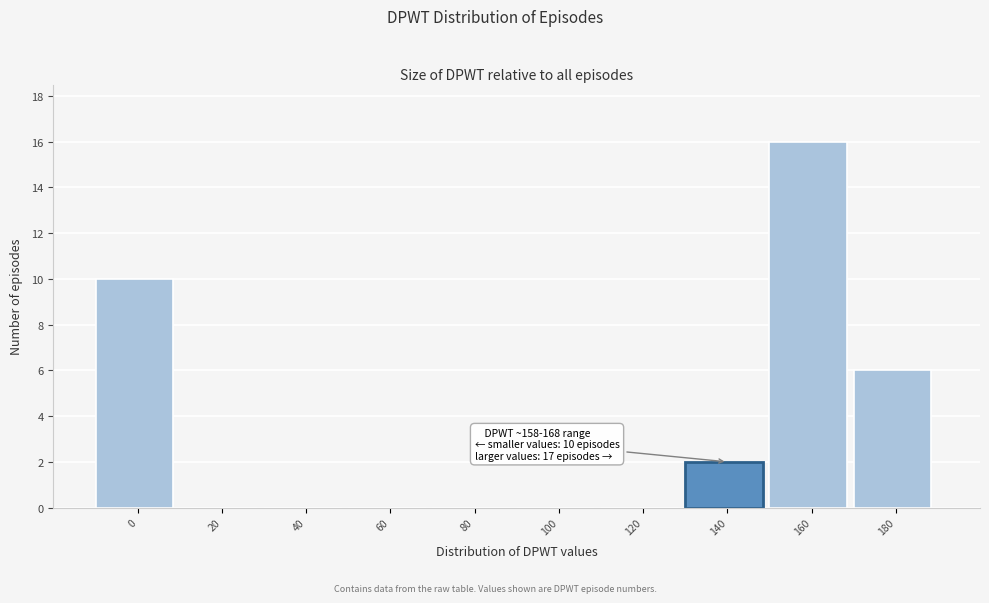

Reading right to left, transcribe all the data shown in this chart.

180=6	160=16	140=2	120=0	100=0	80=0	60=0	40=0	20=0	0=10